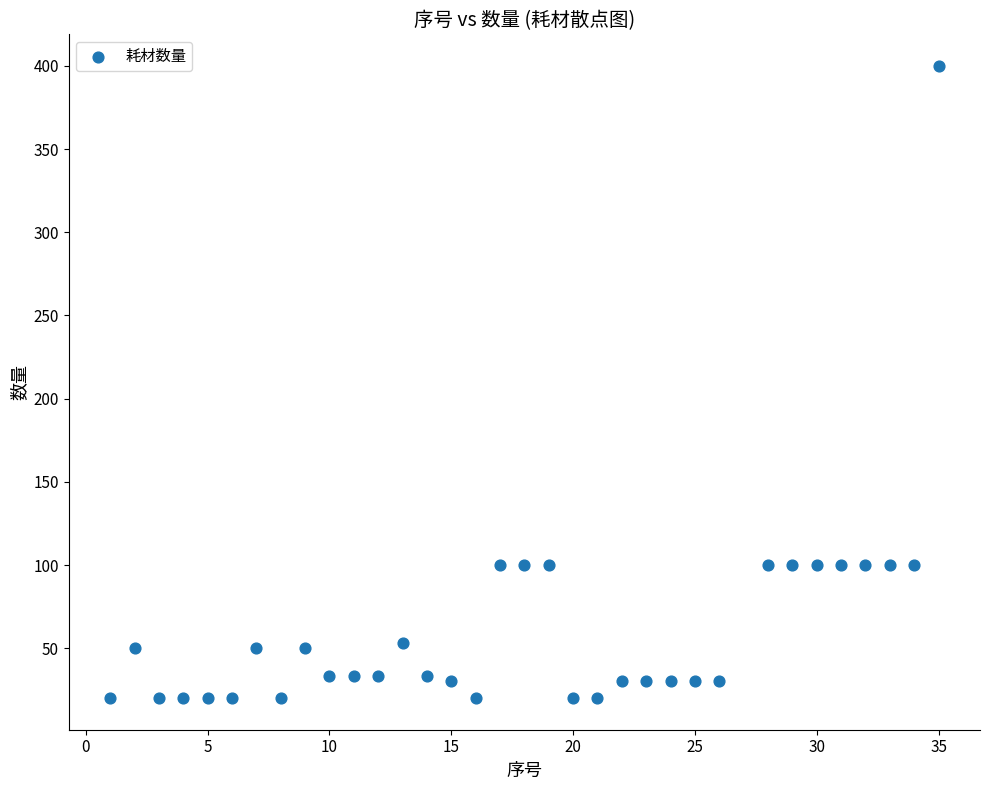

What is the range of Y values (max minus min)?

380